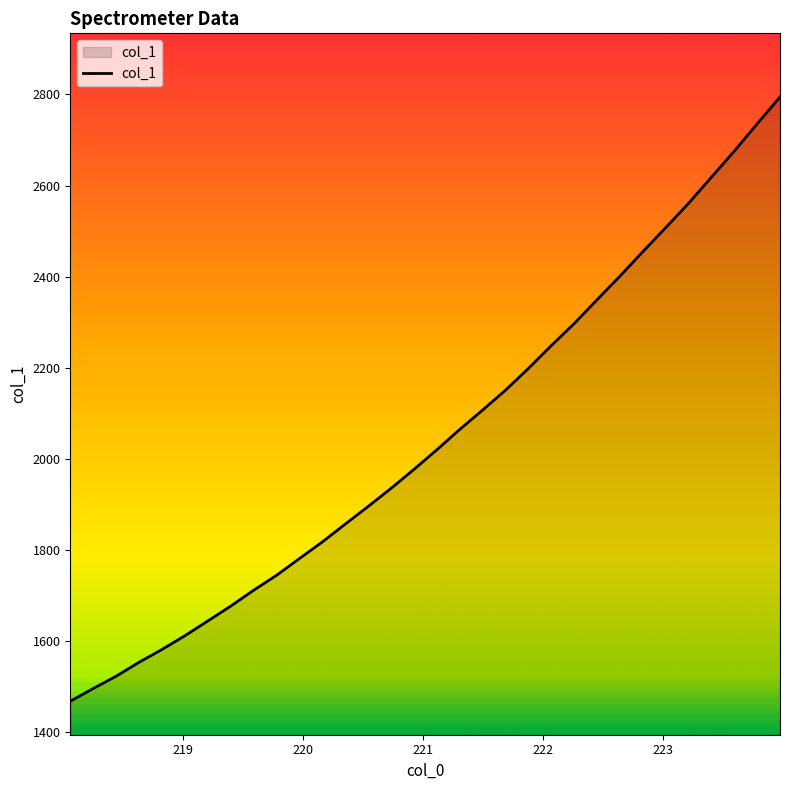

What is the minimum value shown in the chart?

1467.7